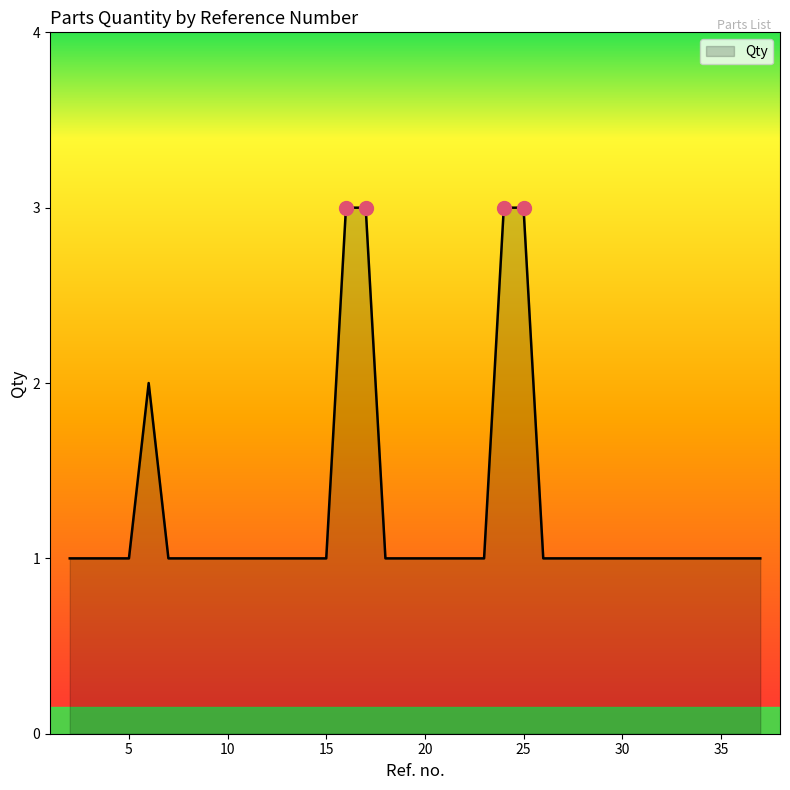

Does the chart display data point markers on the line(s)?

No